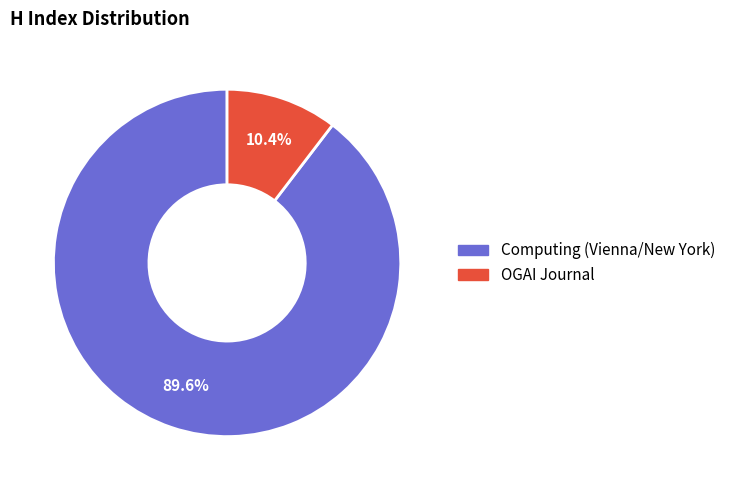

True or false: Computing (Vienna/New York) accounts for 90% of the total.

True